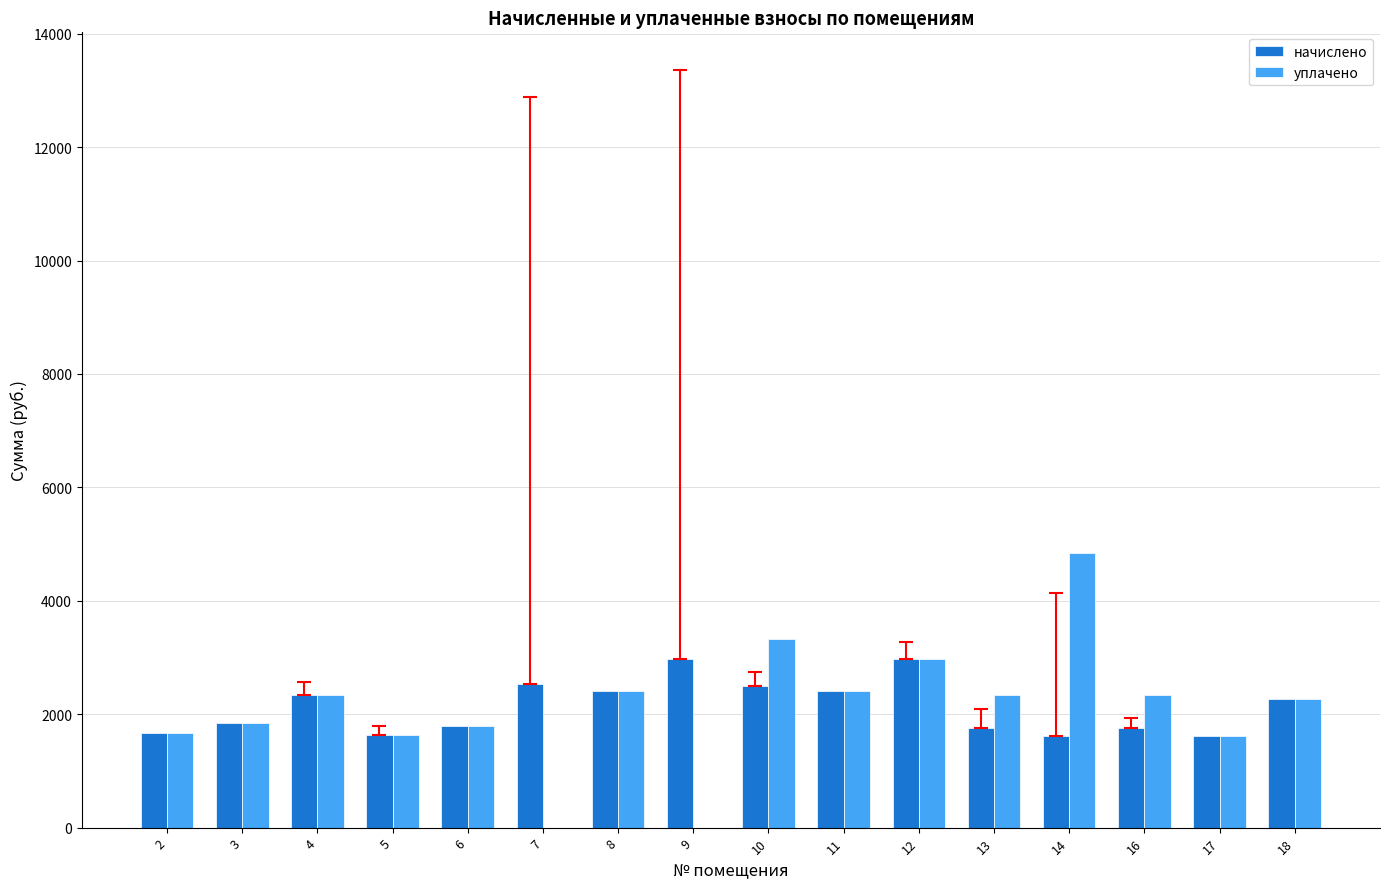

How many distinct data groups are displayed?

2